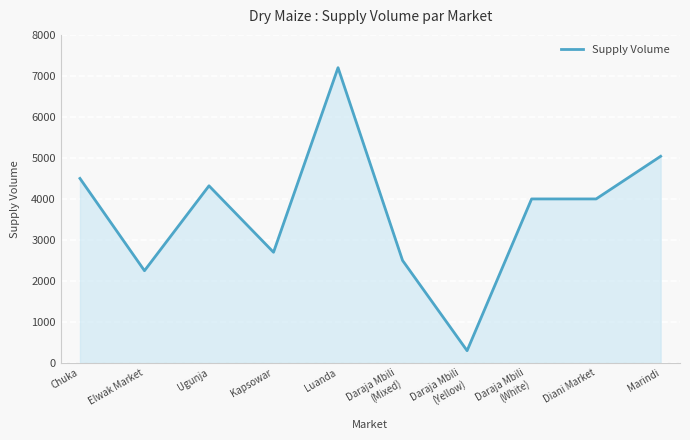

What is the difference between the maximum and minimum values?

6900